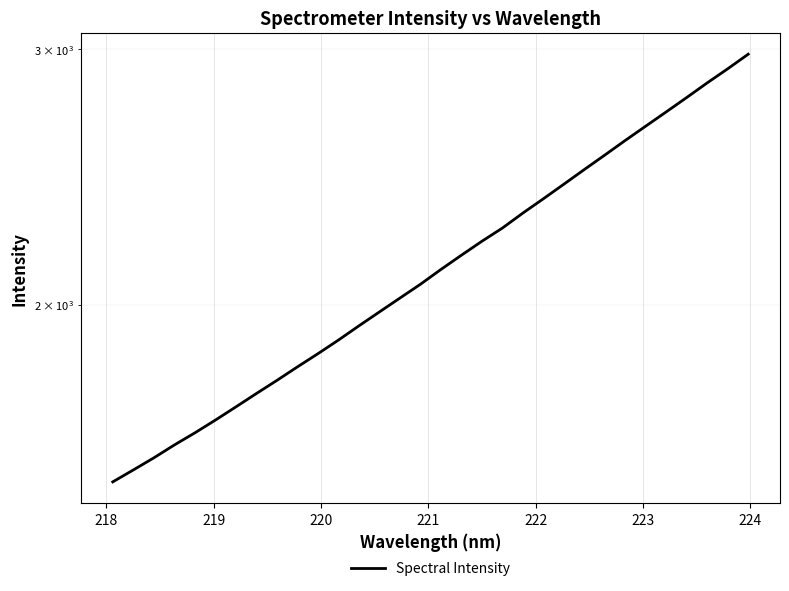

Is it true that the value at 10 is 2422.3?

False